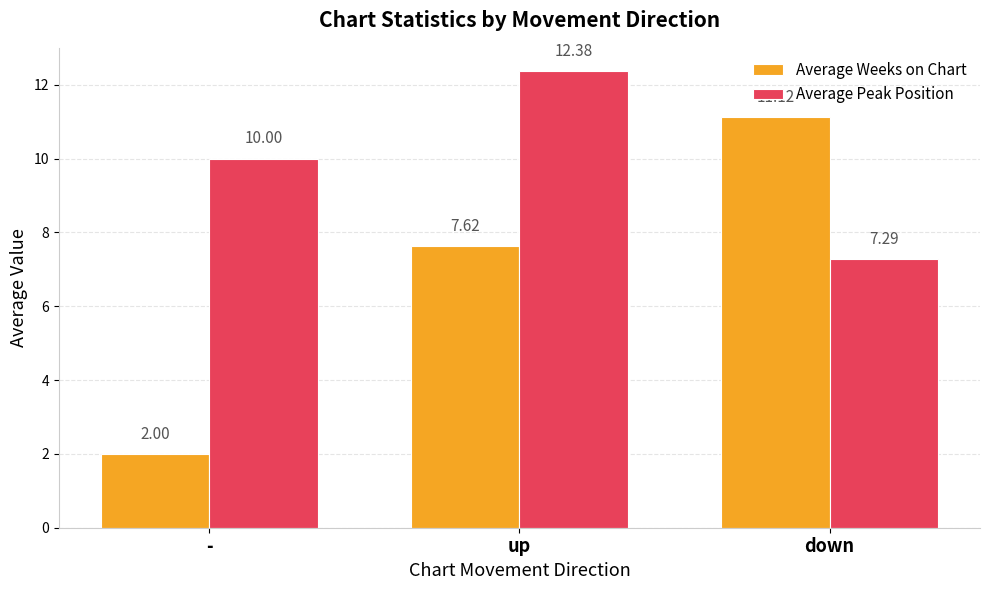

What is the minimum value shown in the chart?

2.0